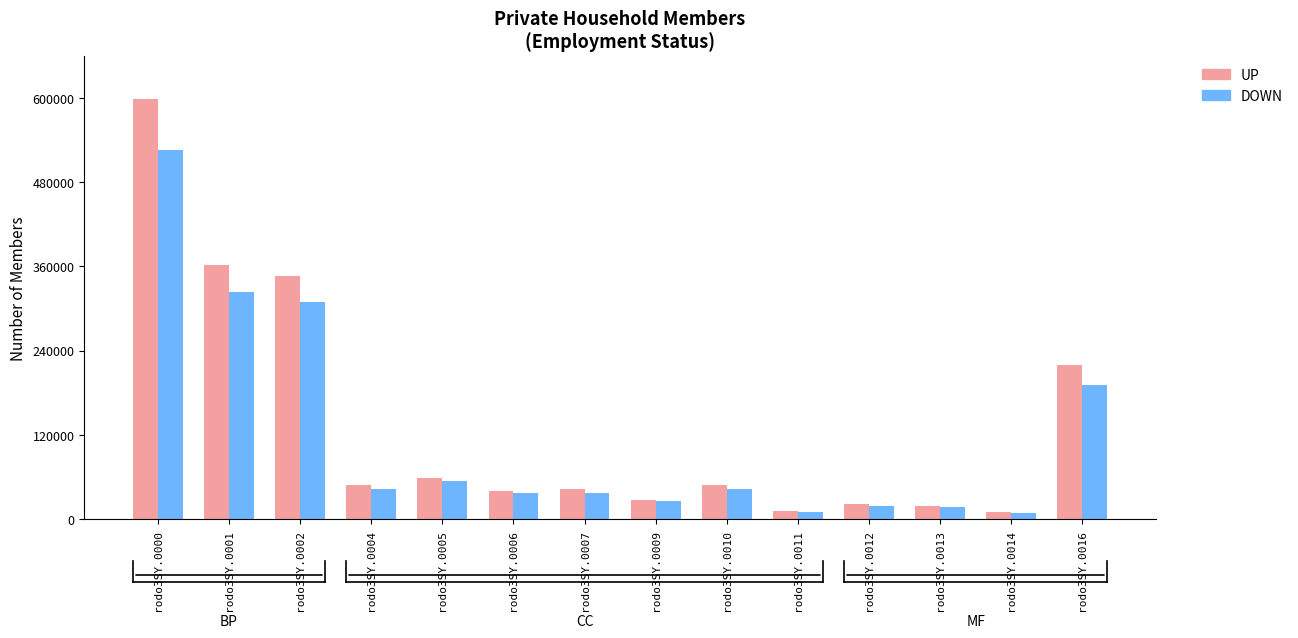

How many series are shown in this chart?

2